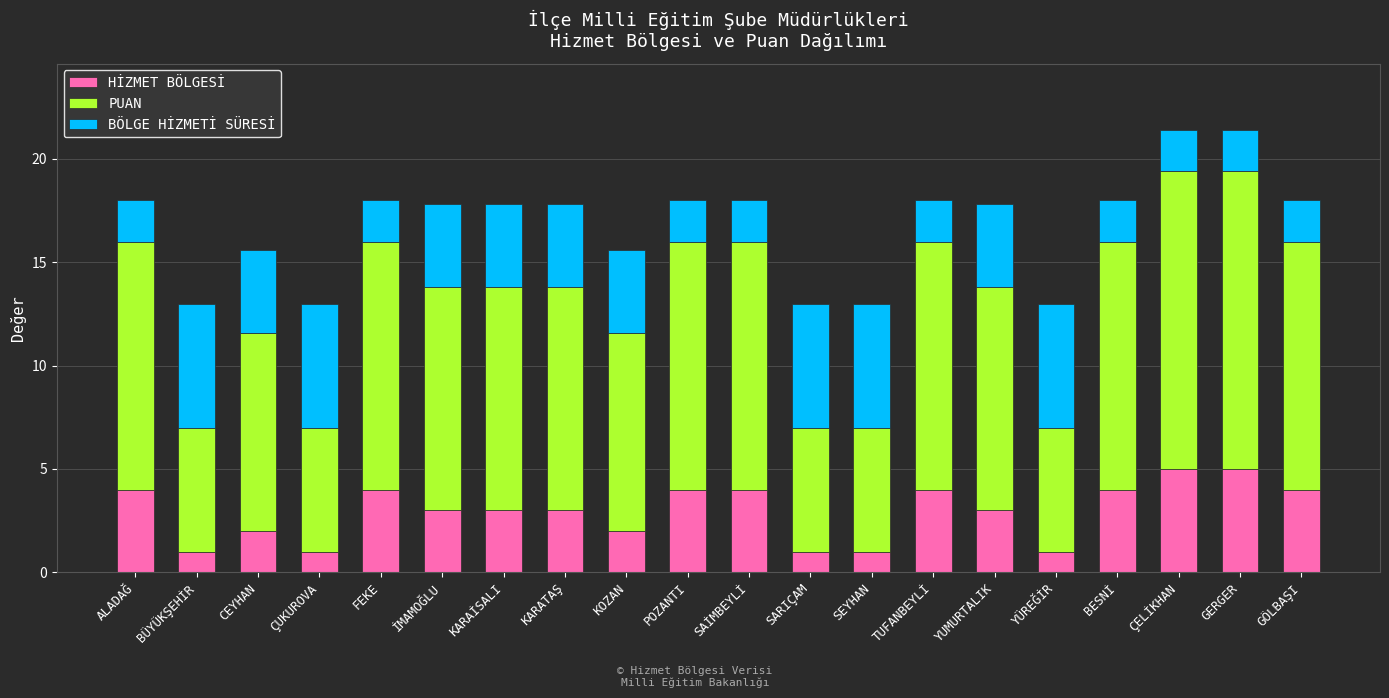

The value of HİZMET BÖLGESİ at ÇUKUROVA is 1.0. True or false?

True